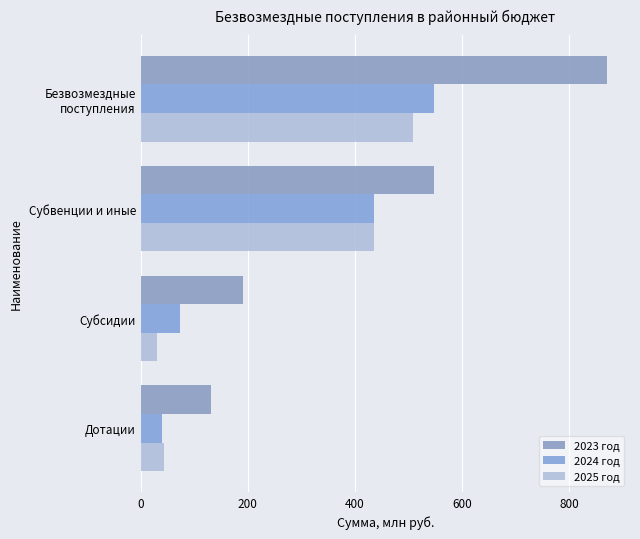

How many categories are shown in the chart?

4